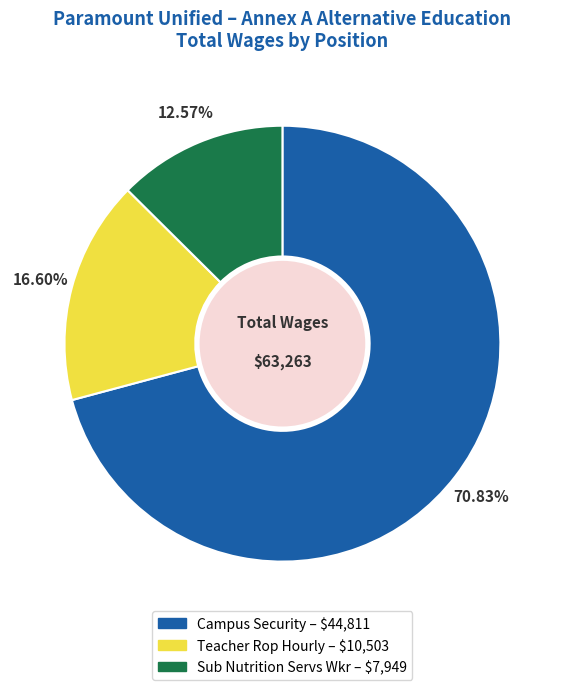

To the nearest percent, what portion does Sub Nutrition Servs Wkr represent?

13%